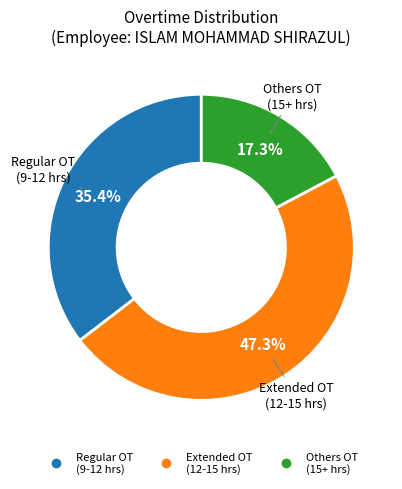

Is there any slice that represents more than half of the pie?

No